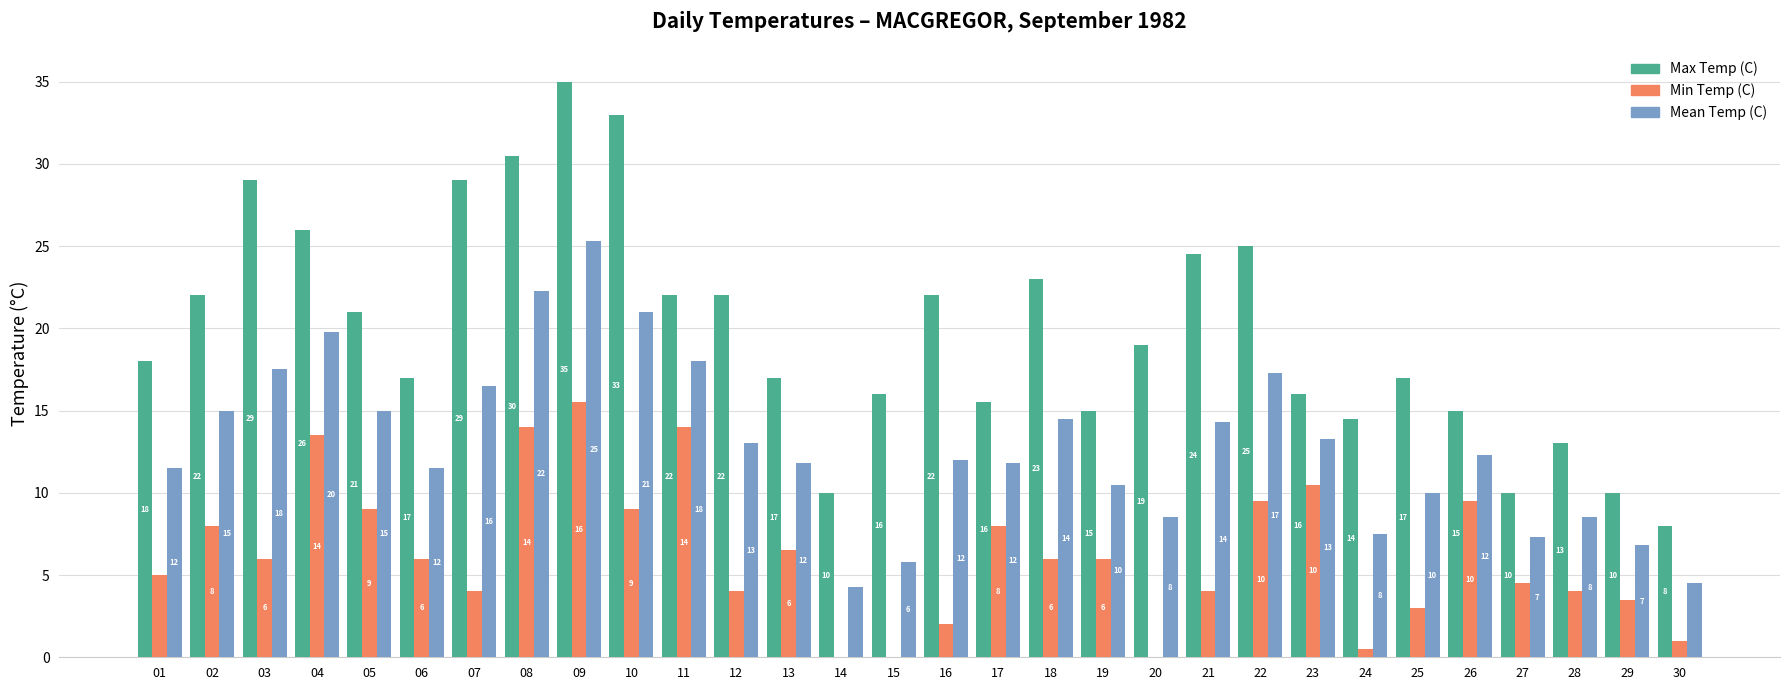

What are all the series names shown in the legend?

Max Temp (C), Min Temp (C), Mean Temp (C)